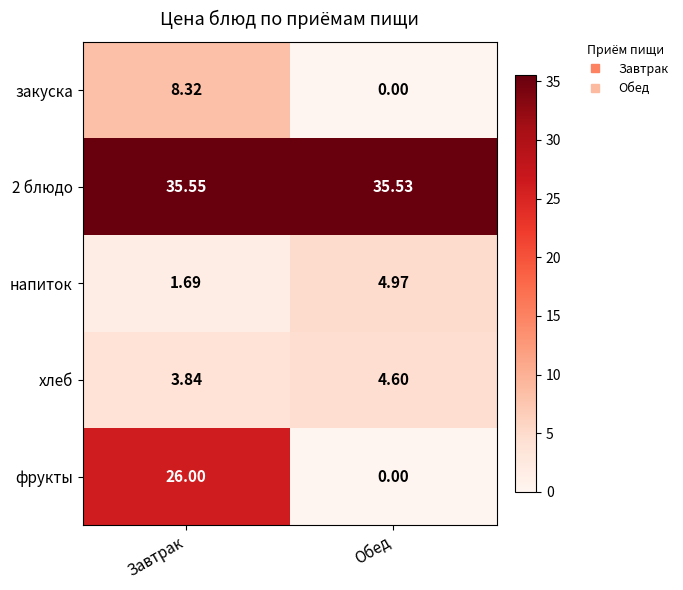

At which category is the sum across all series the highest?

Завтрак